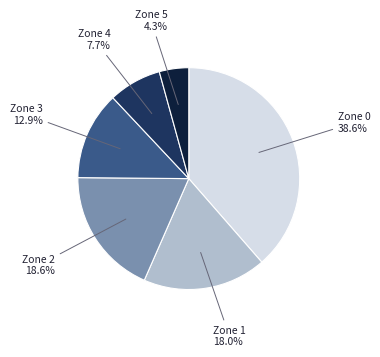

Is there any slice that represents more than half of the pie?

No